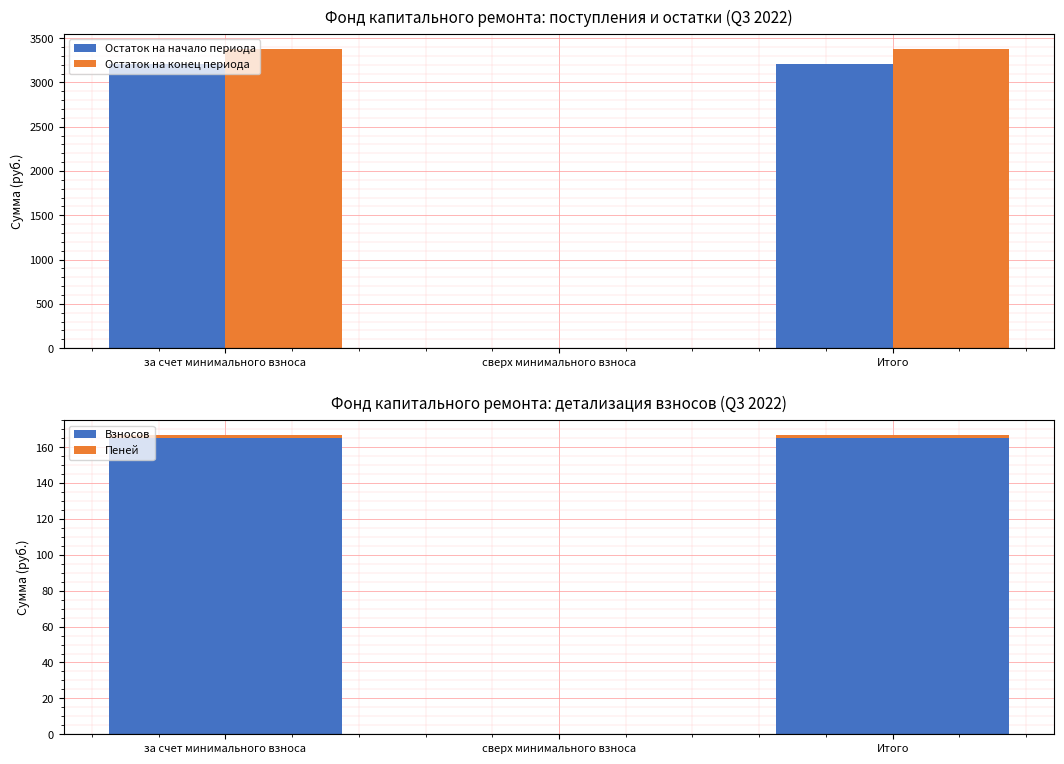

What are all the series names shown in the legend?

Остаток на начало периода, Остаток на конец периода, Взносов, Пеней